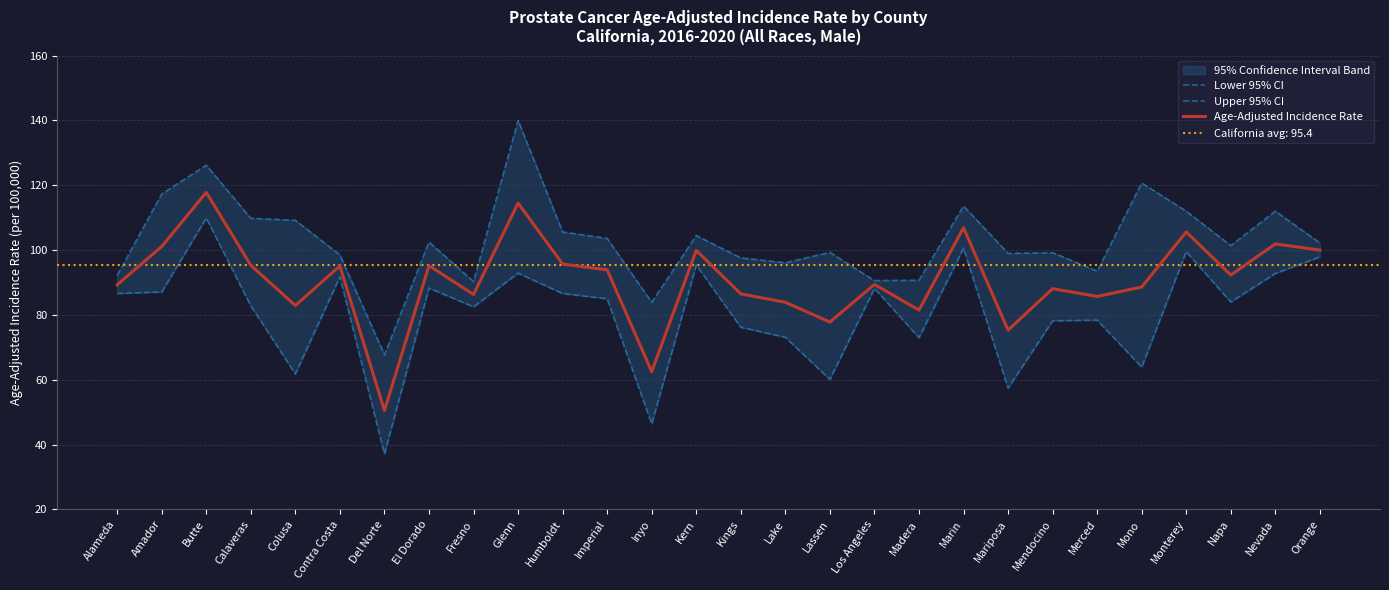

What value does the Age-Adjusted Incidence Rate series have at Calaveras?

95.3